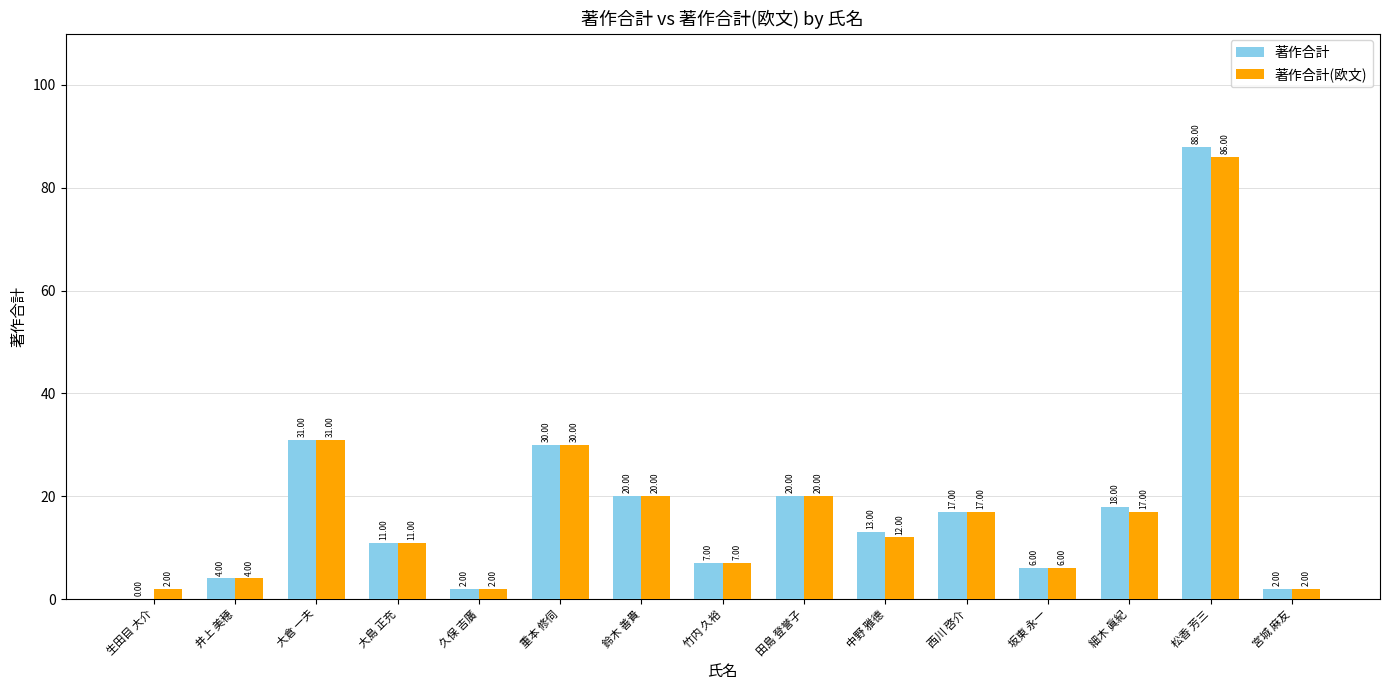

How many values in 著作合計 are above zero?

14